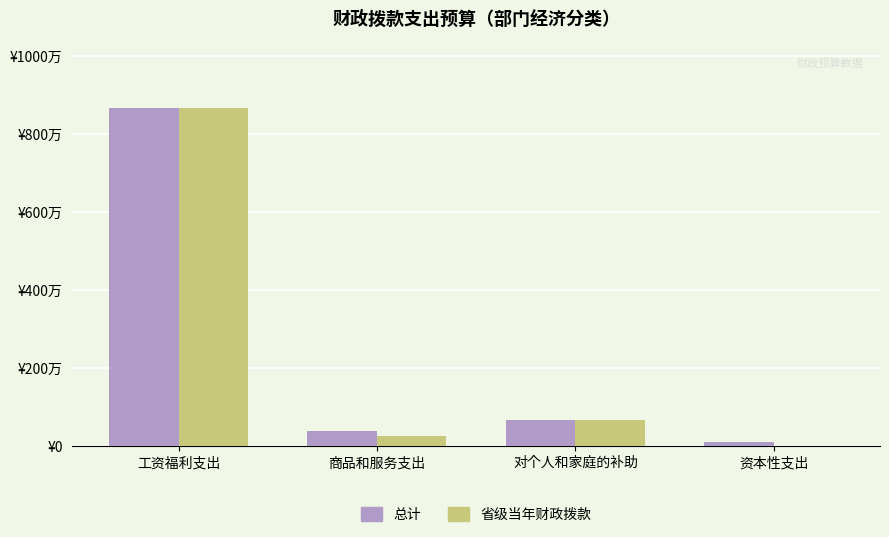

What are all the series names shown in the legend?

总计, 省级当年财政拨款